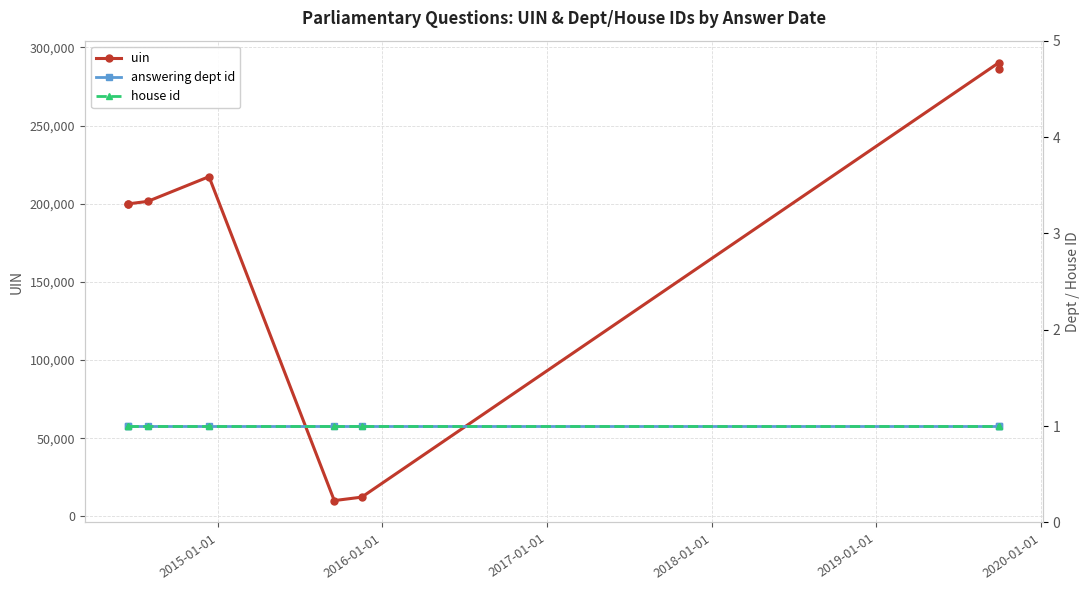

What is the total value across all series at 2017-01-01?

217295